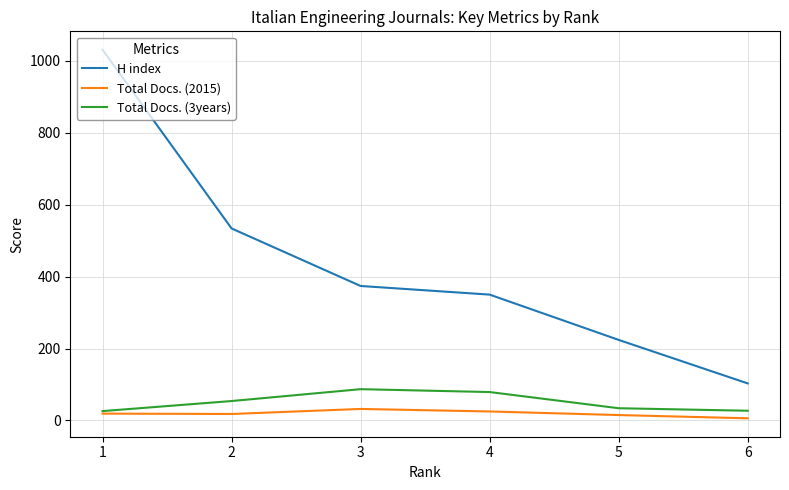

At how many categories does at least one series exceed 89?

6